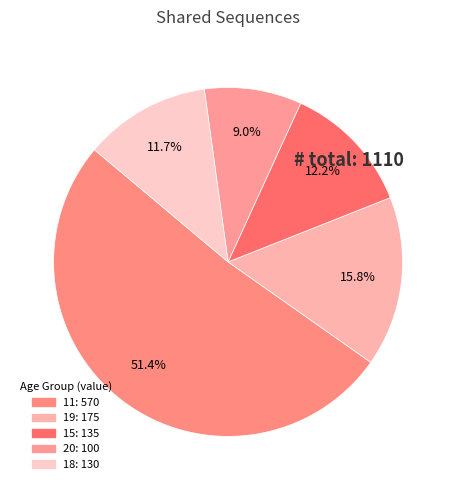

How many segments does this pie chart have?

5